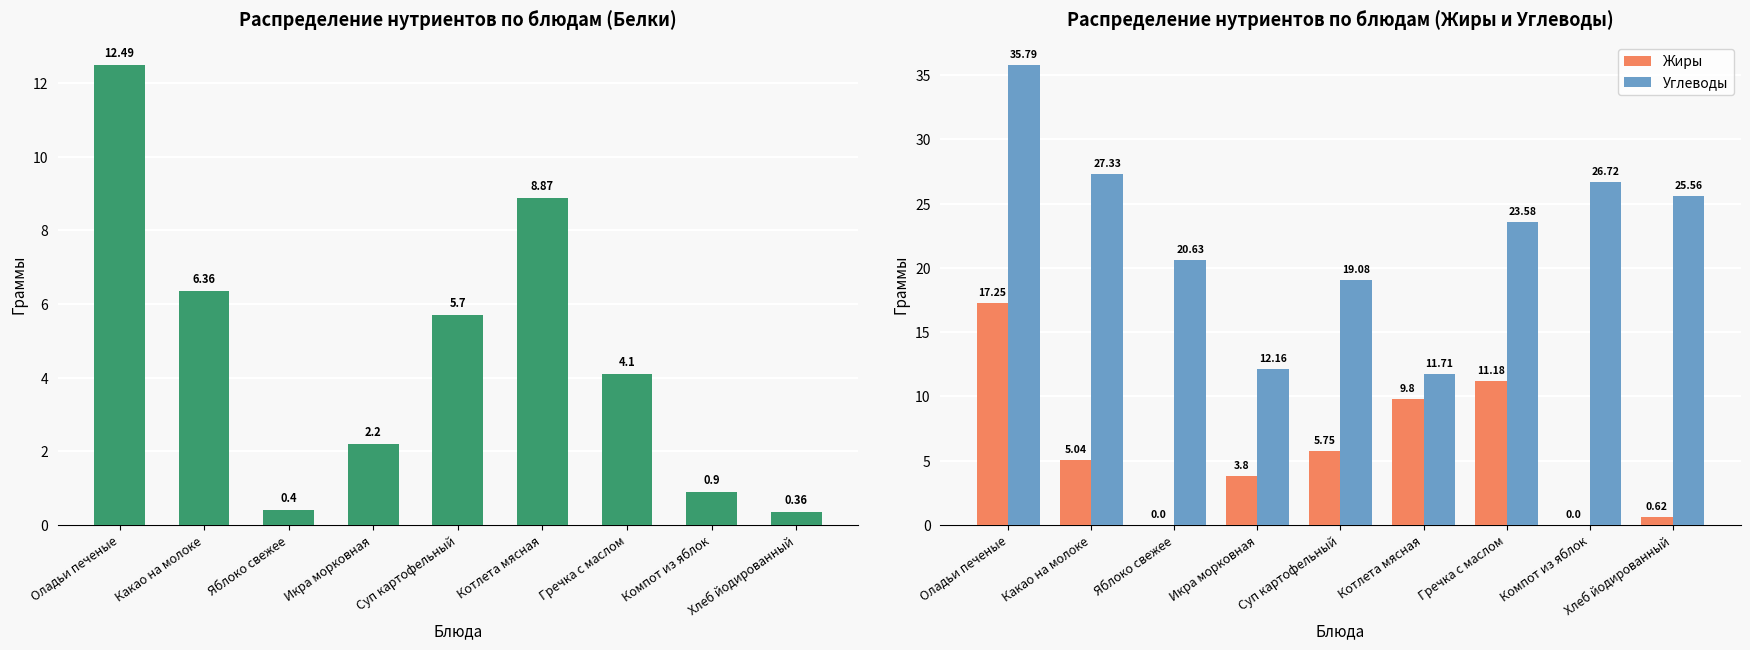

Which has a higher value, Хлеб йодированный or Оладьи печеные?

Оладьи печеные